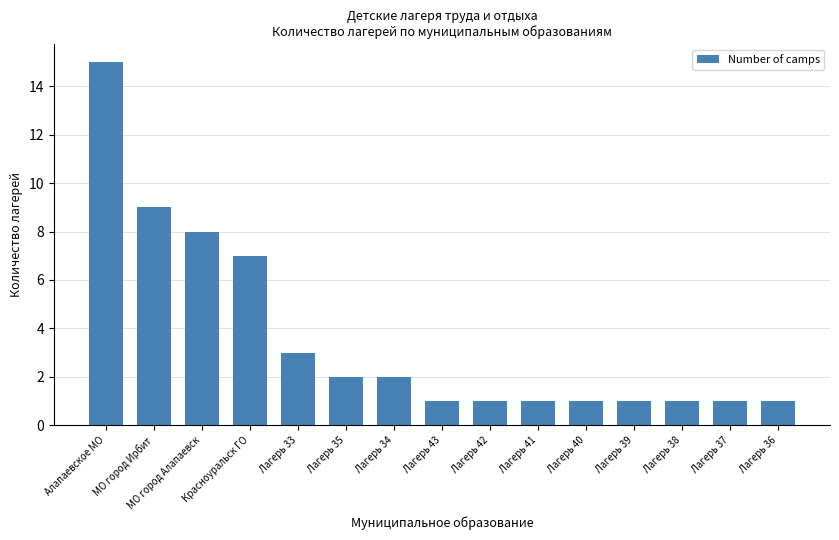

What is the greatest value displayed?

15